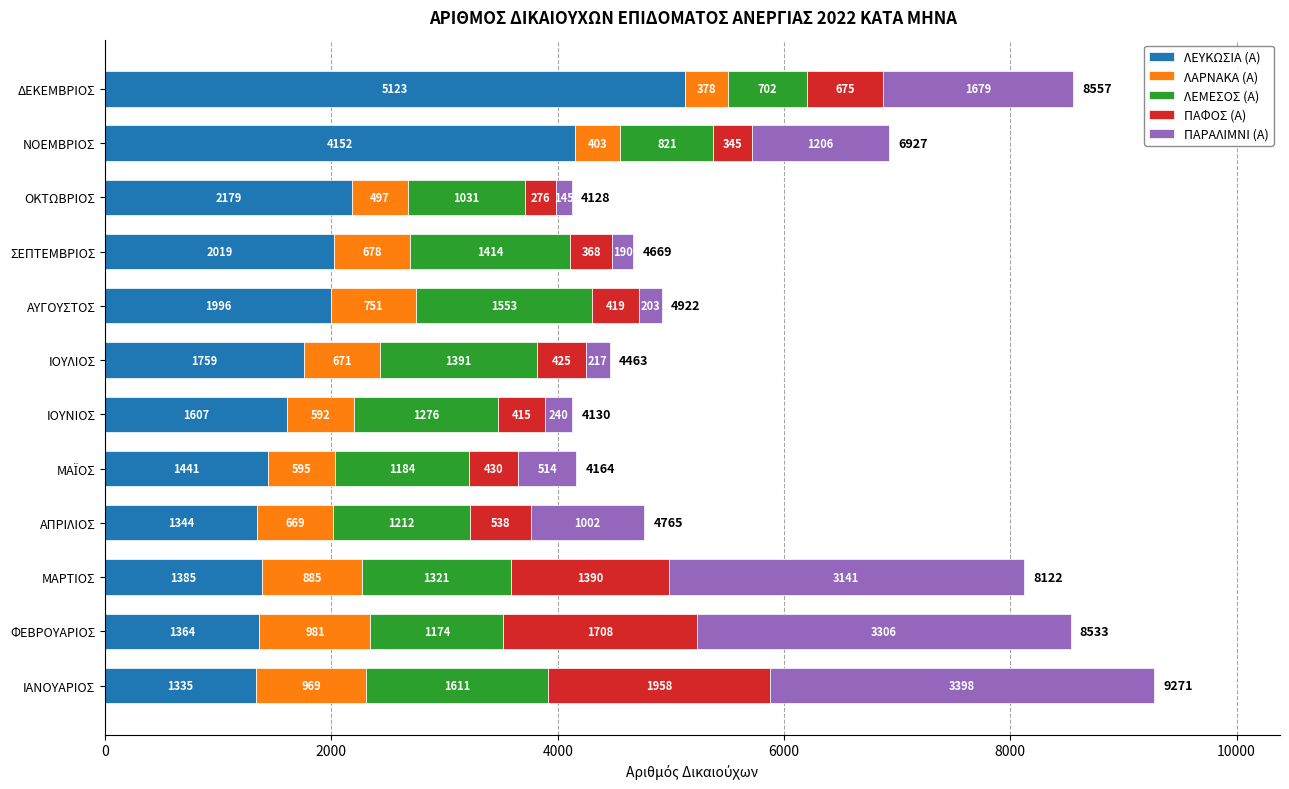

What is the total value across all series at ΦΕΒΡΟΥΑΡΙΟΣ?

8533